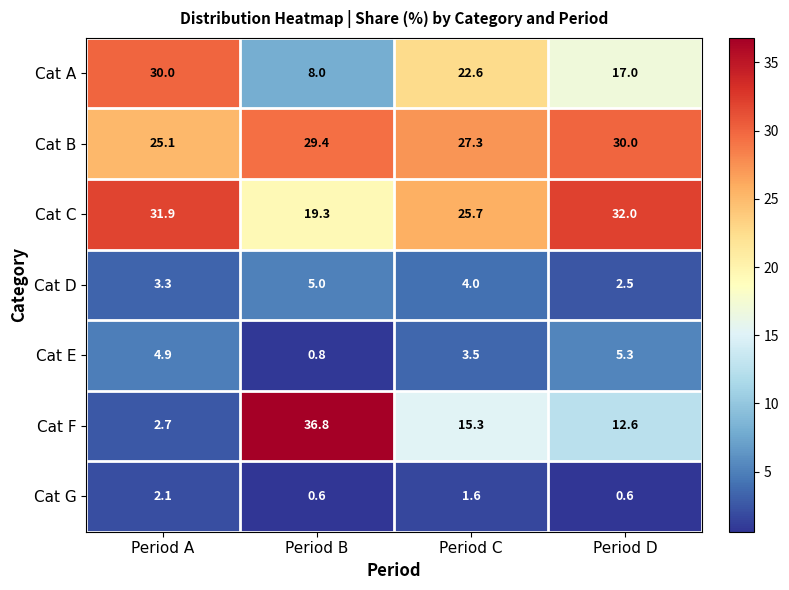

At Period C, list the series in order from smallest to largest.

Cat G, Cat E, Cat D, Cat F, Cat A, Cat C, Cat B